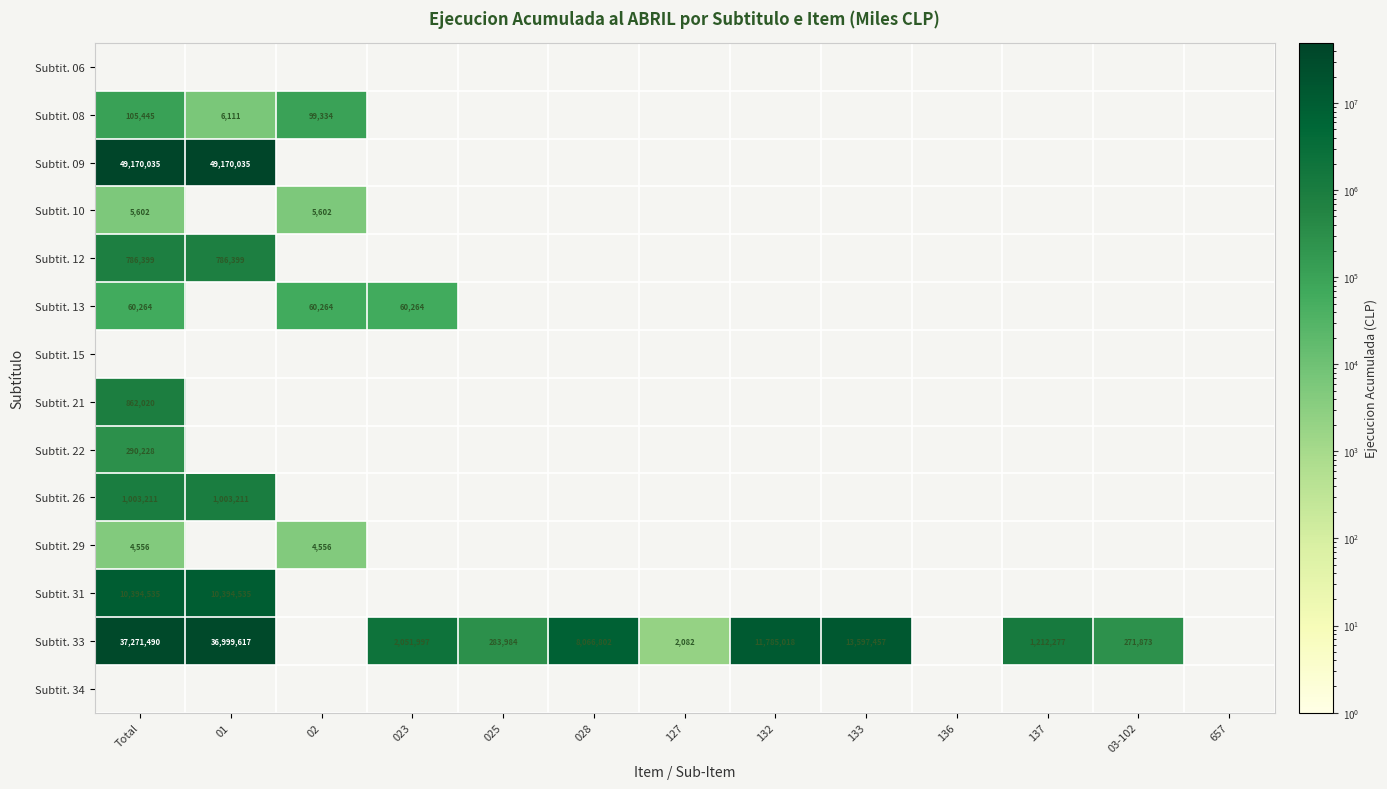

The Subtit. 33 series shows 271873 at 03-102. True or false?

True